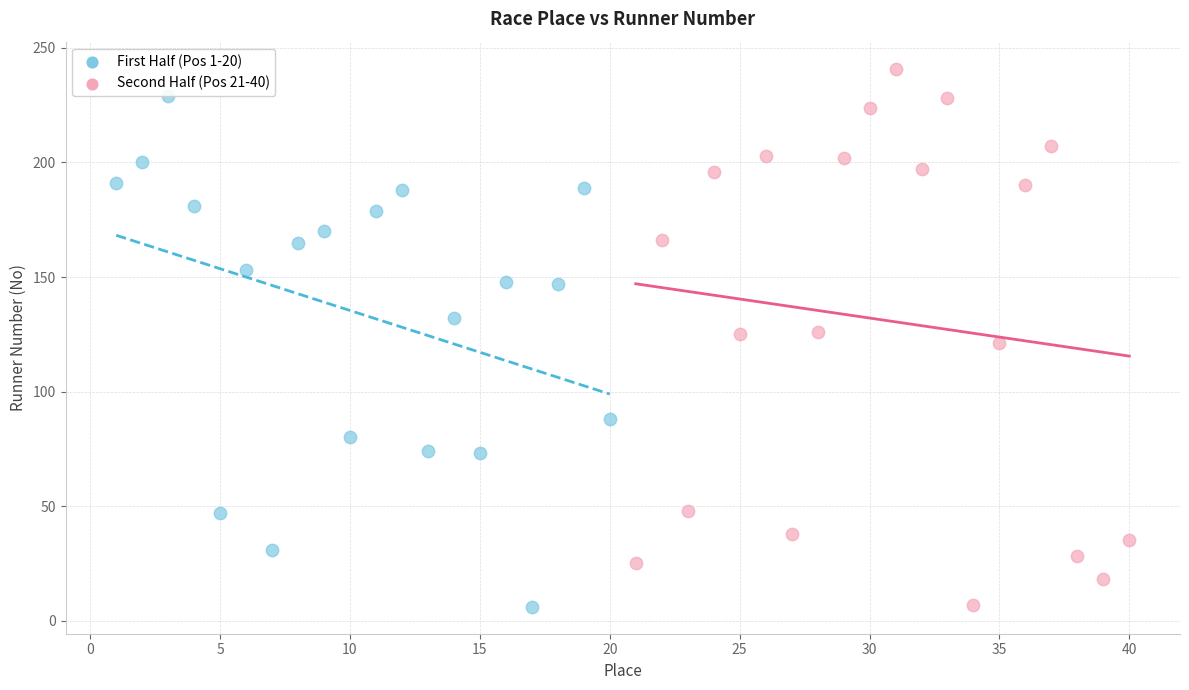

Which series has the largest Y range (max minus min)?

Second Half (Pos 21-40)